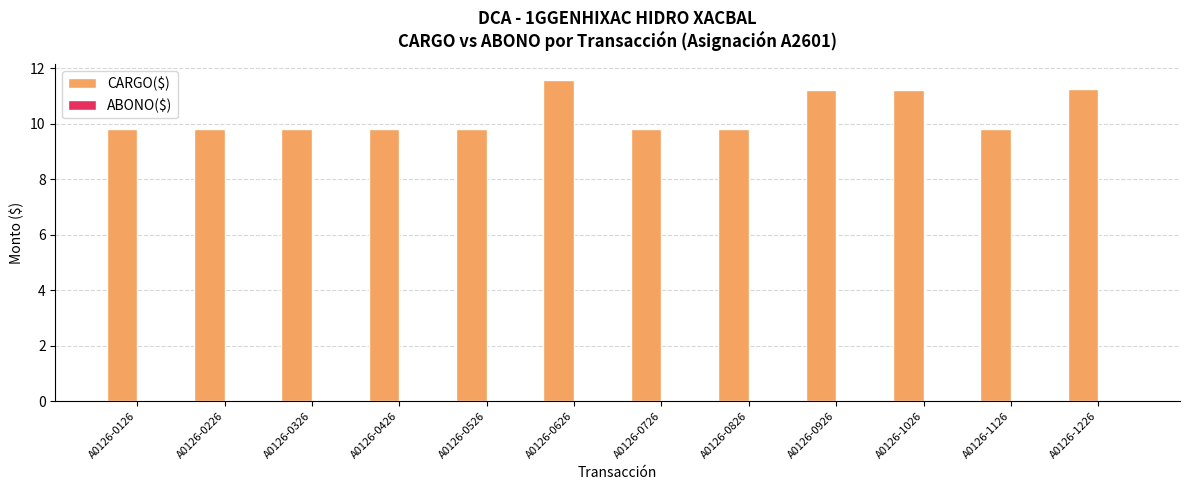

What is the value of the 11th bar from the left?

9.8